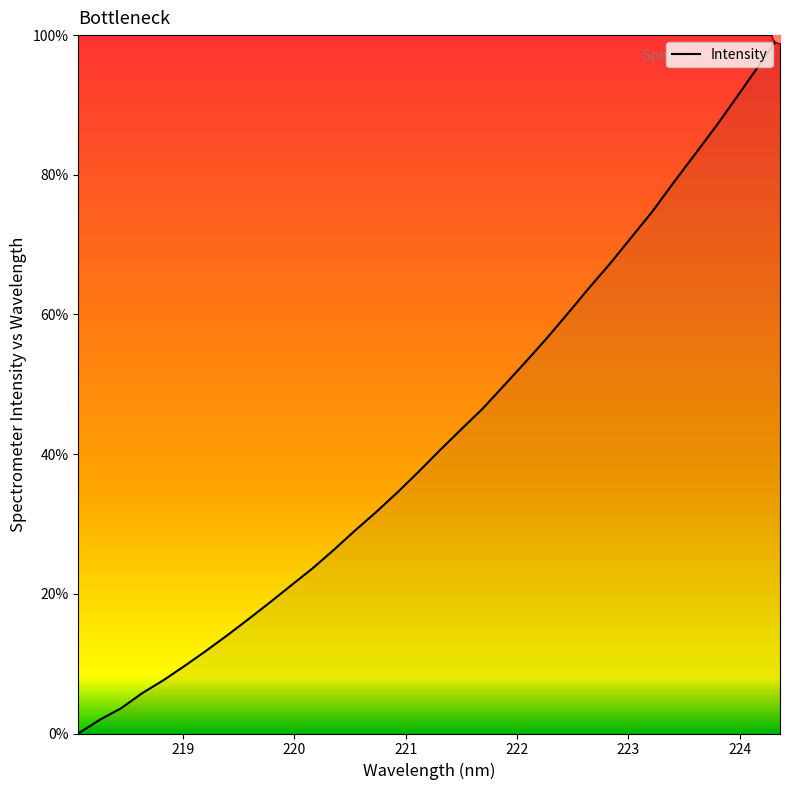

What is the greatest value displayed?

100.0